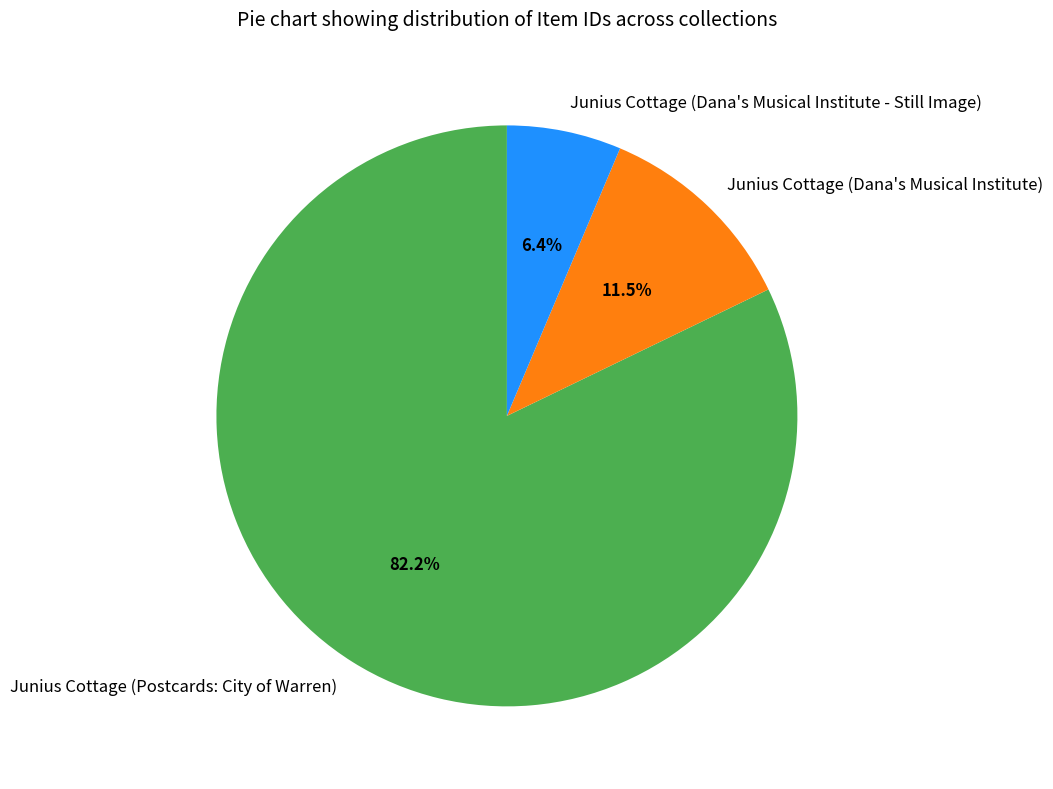

Rank the categories by value from highest to lowest.

Junius Cottage (Postcards: City of Warren), Junius Cottage (Dana's Musical Institute), Junius Cottage (Dana's Musical Institute - Still Image)